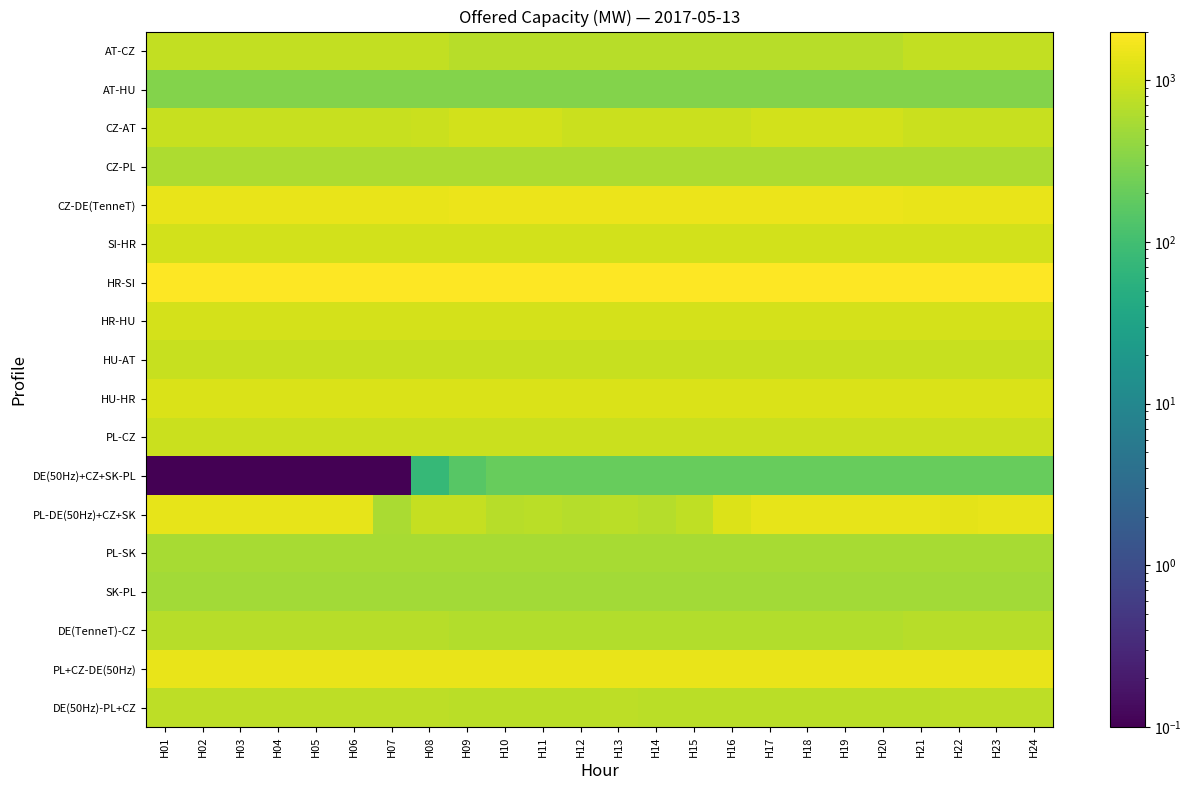

How many categories are shown in the chart?

24